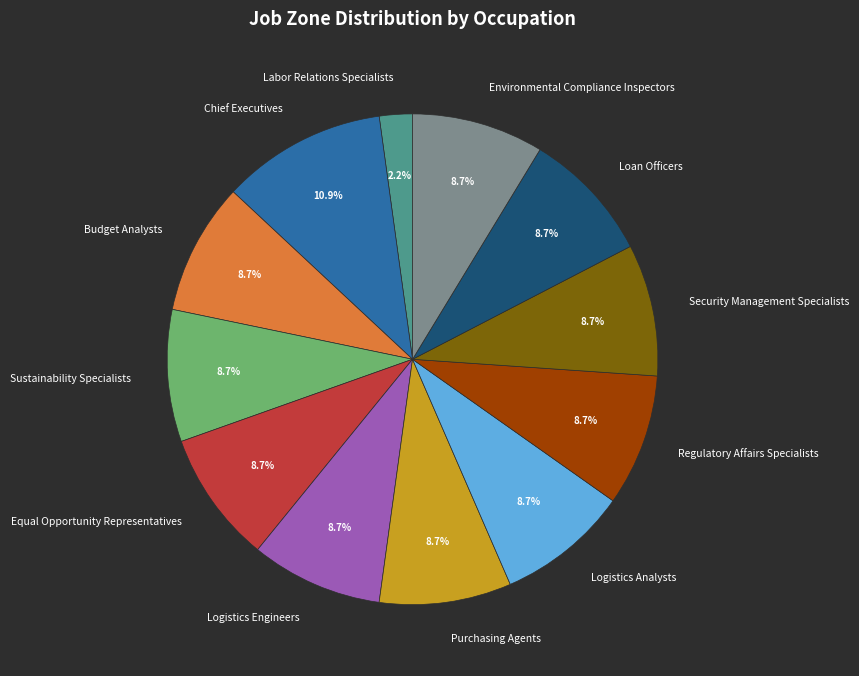

Do Logistics Analysts and Purchasing Agents together represent more than half of the pie?

No